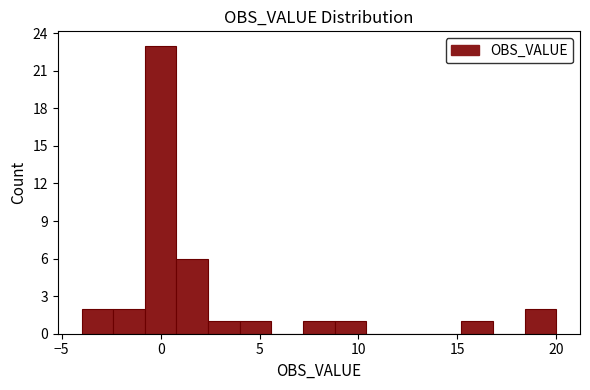

Read against the x-axis, roughly where is the centre of the tallest bar?

0.0